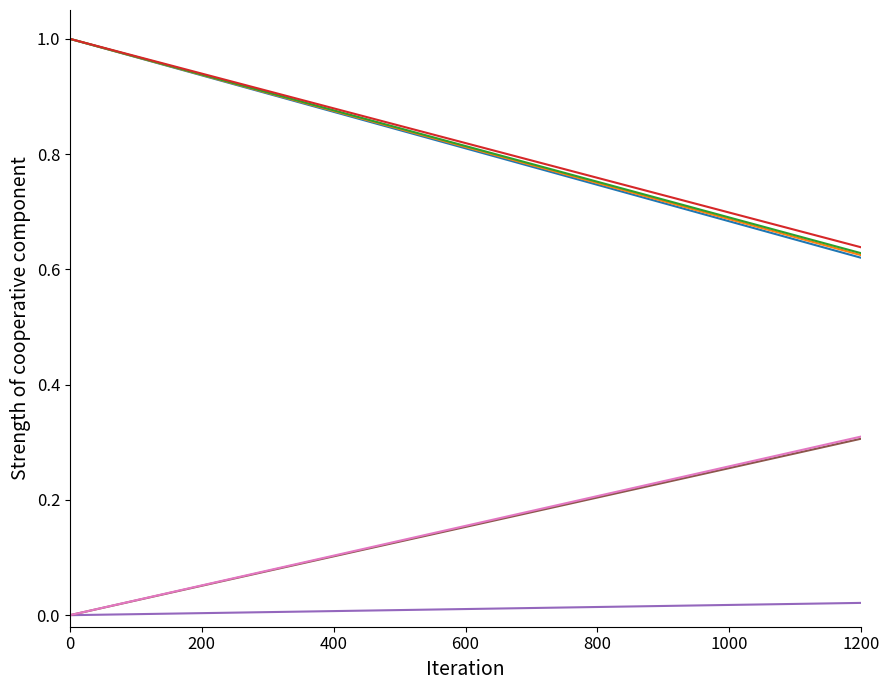

What is the total value across all series at 0?

4.0